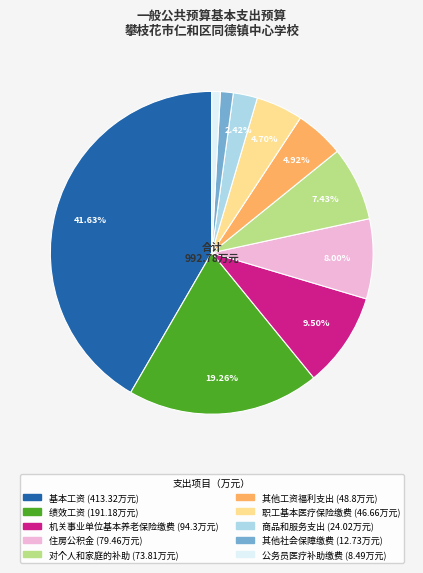

To the nearest percent, what percentage of the pie is 商品和服务支出?

2%